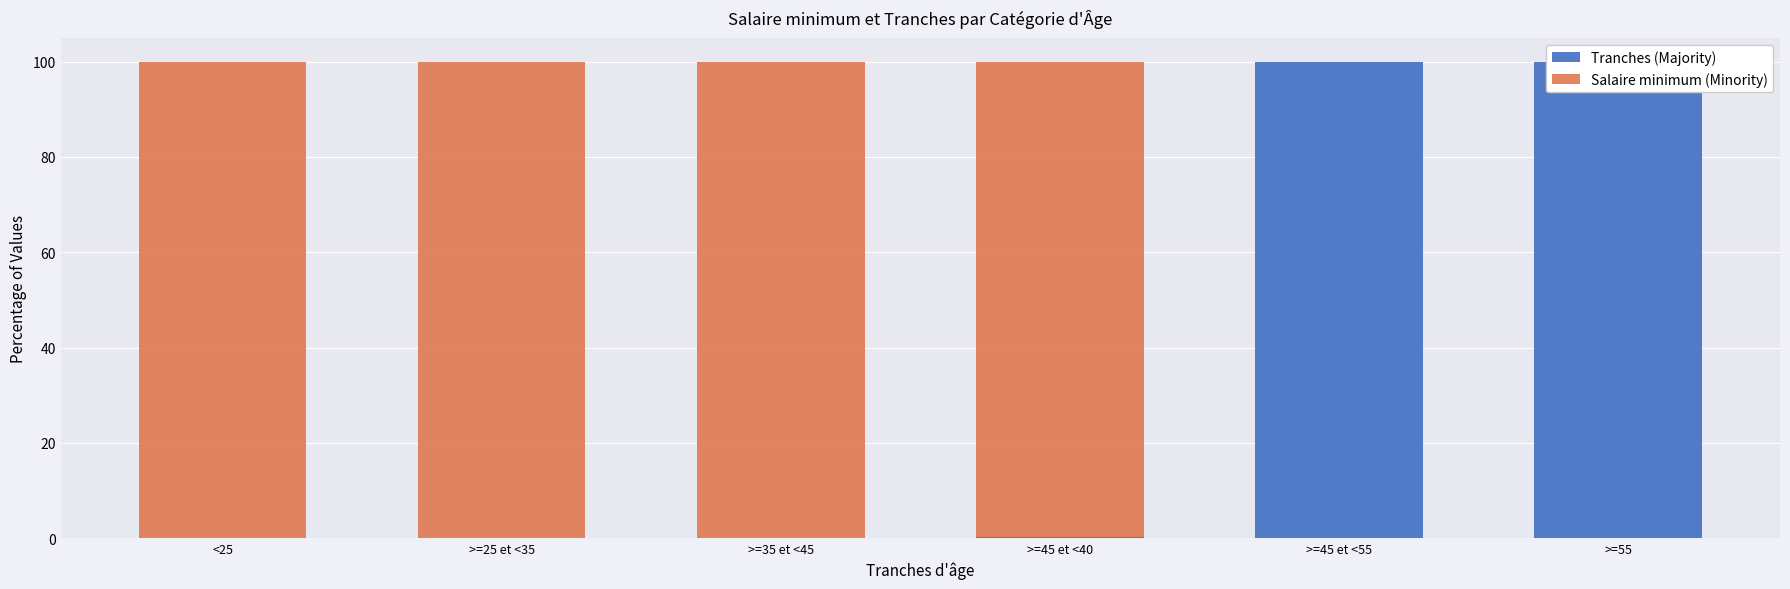

What are all the series names shown in the legend?

Tranches (Majority), Salaire minimum (Minority)